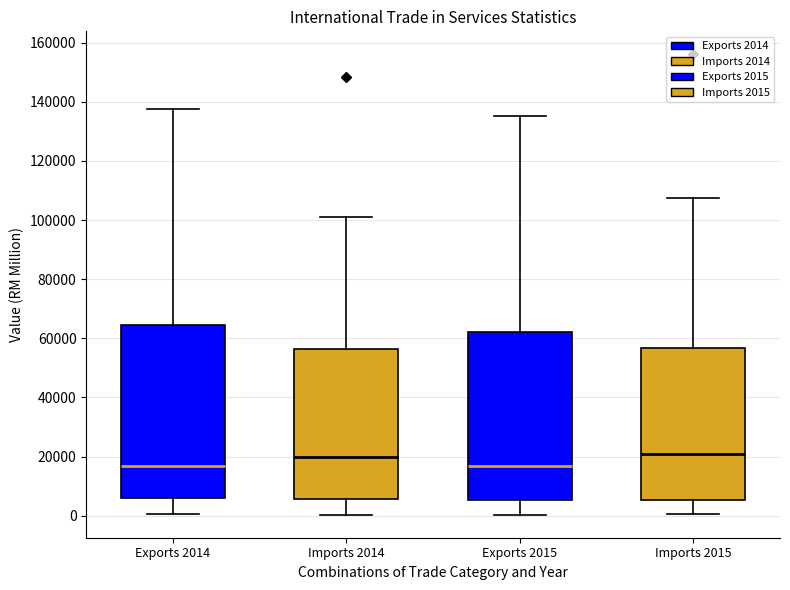

Where does the lower whisker of the box for Exports 2015 end on the y-axis? The values are not printed on the chart, so give them approximately, as read against the axis.

0